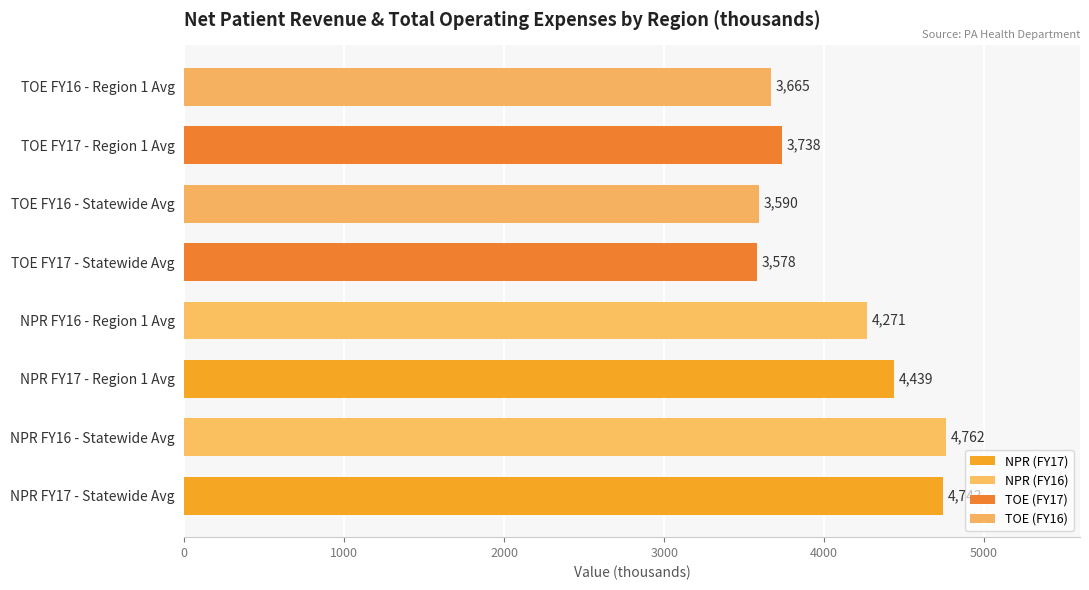

True or false: the data shows 6481 at TOE FY16 - Region 1 Avg.

False